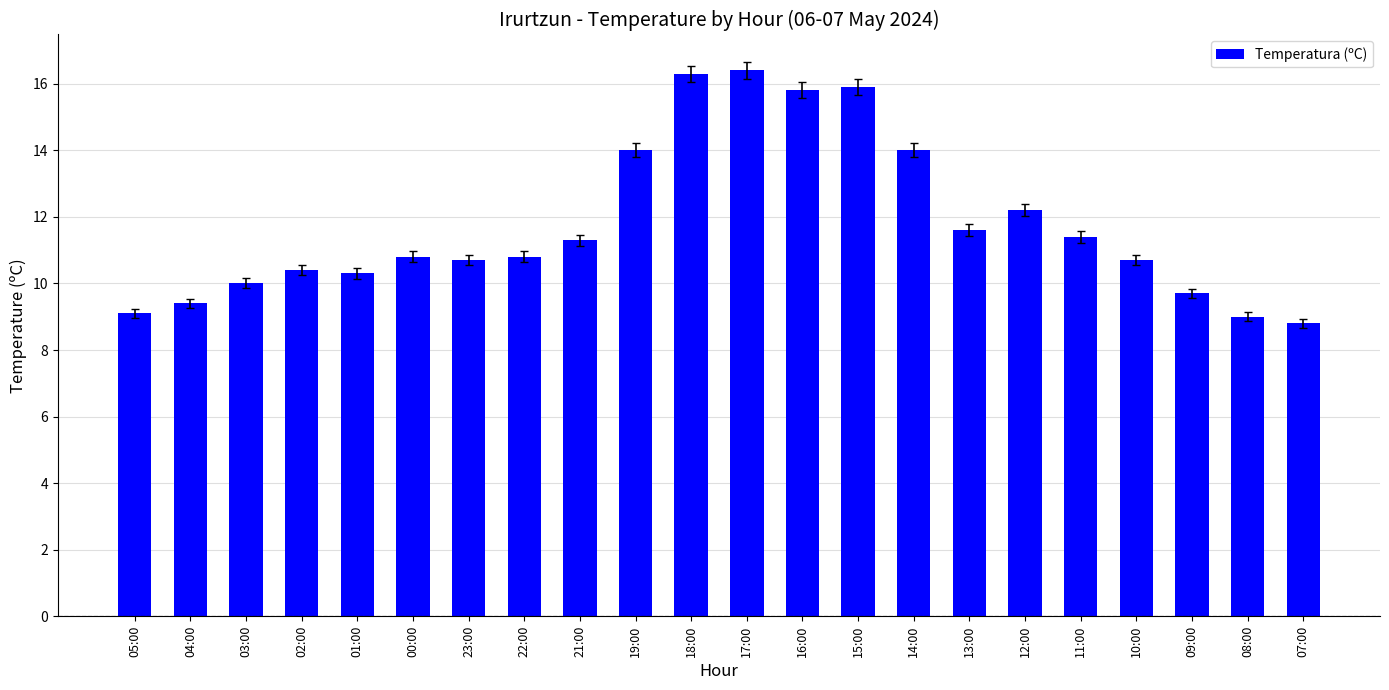

What is the sum of the values at 17:00 and 21:00?

27.7